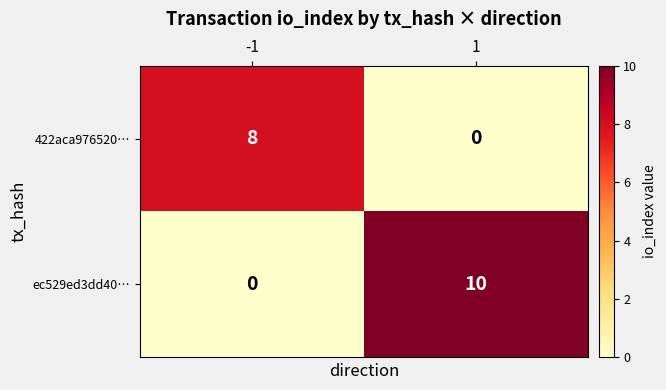

What is the sum of all 422aca976520… values?

8